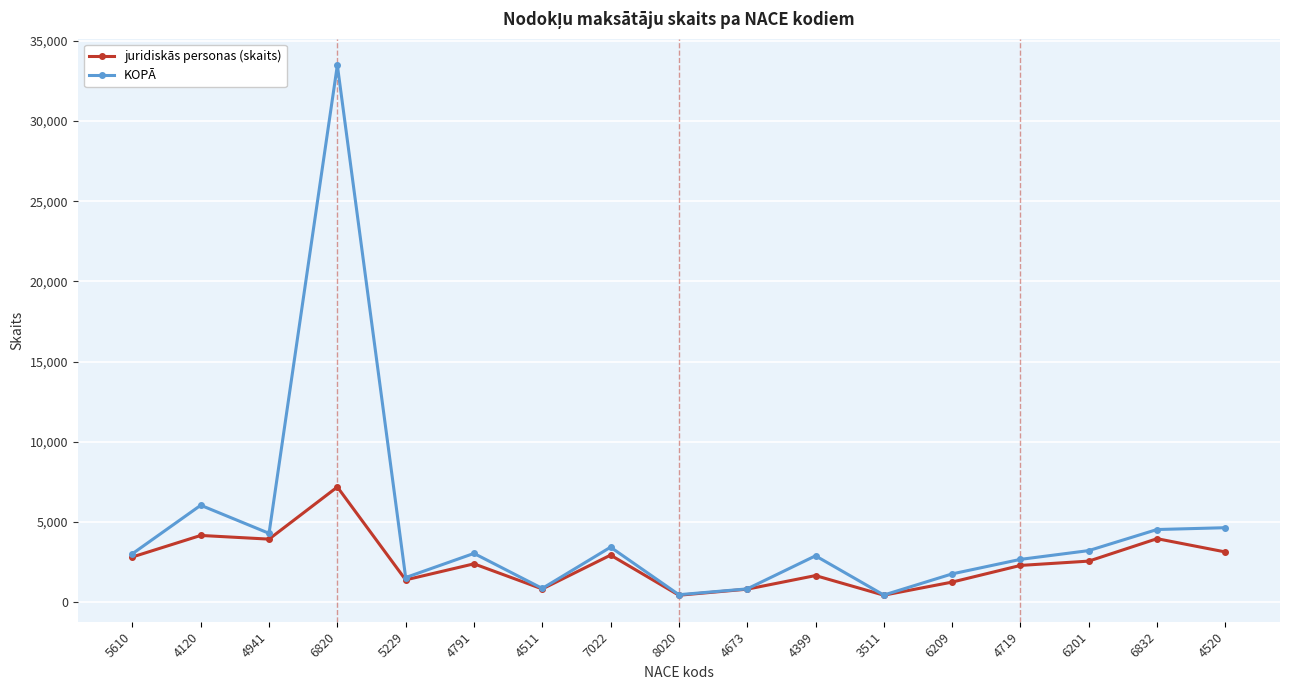

True or false: KOPĀ has more than 1 points higher than both neighbors.

True